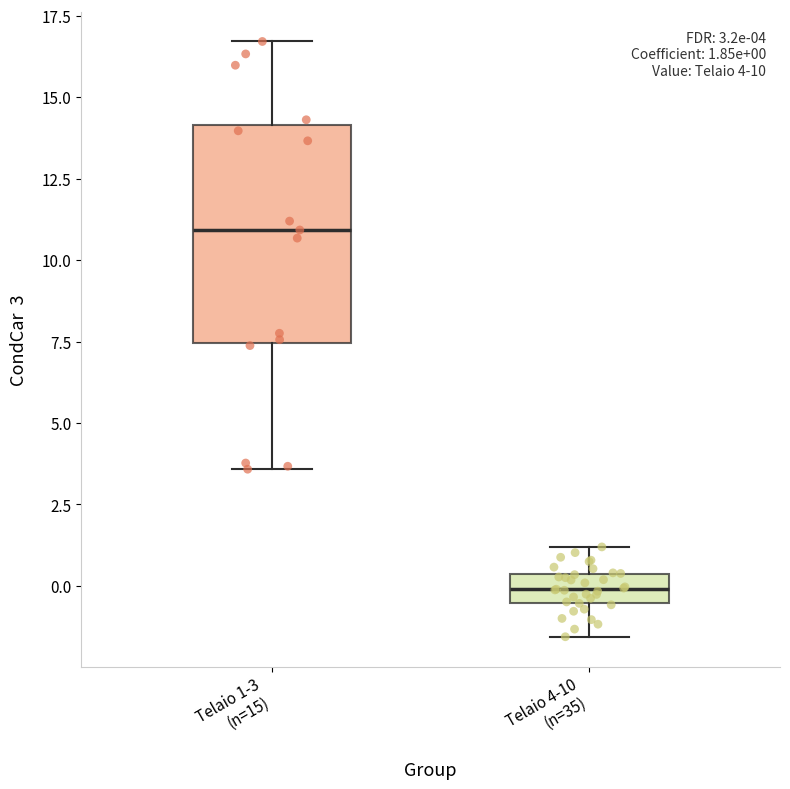

Comparing the boxes themselves (not the whiskers), which one is the tallest?

Telaio 1-3 (n=15)